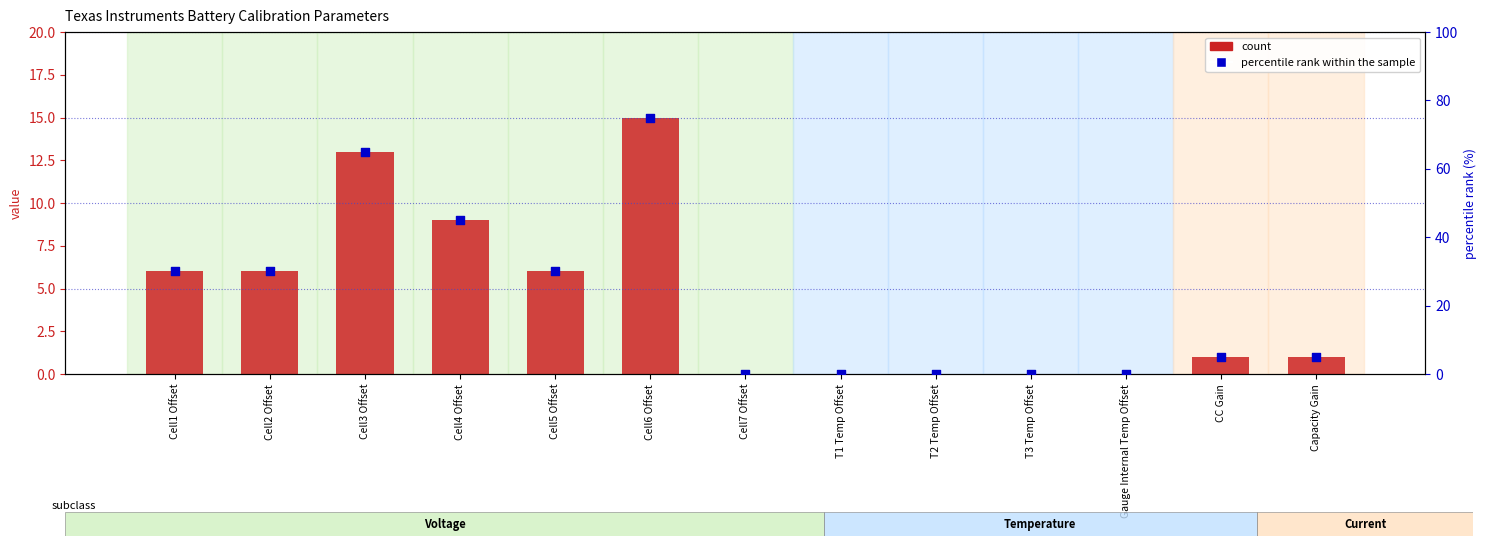

At which category is the sum across all series the highest?

Cell6 Offset